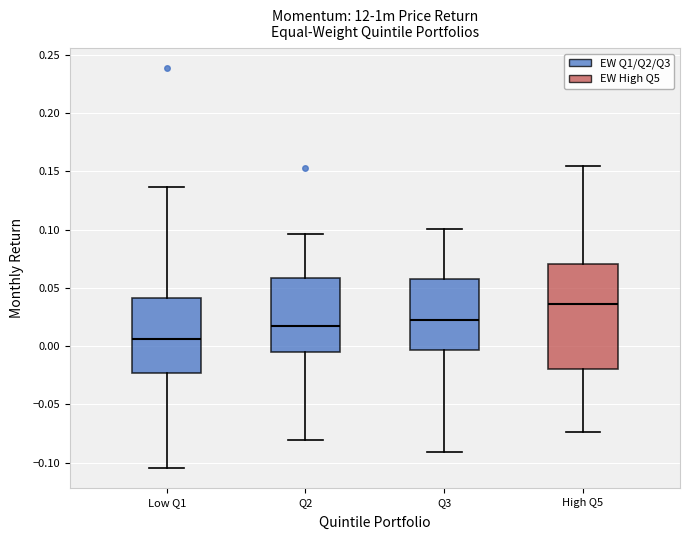

Where is the lower edge of the box for Low Q1 on the y-axis? The values are not printed on the chart, so give them approximately, as read against the axis.

-0.025